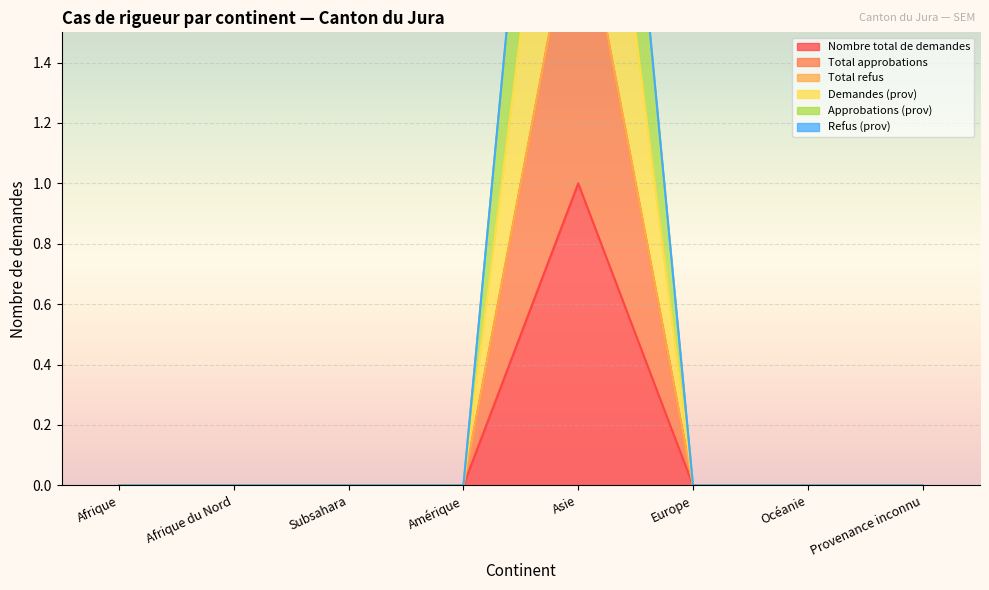

Which series changed the most between Europe and Océanie?

Nombre total de demandes